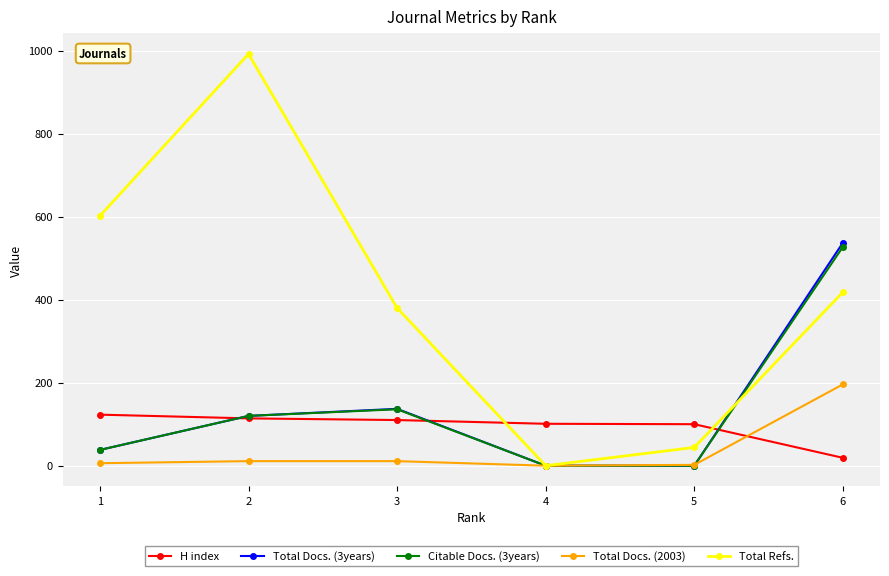

Does the chart display data point markers on the line(s)?

Yes